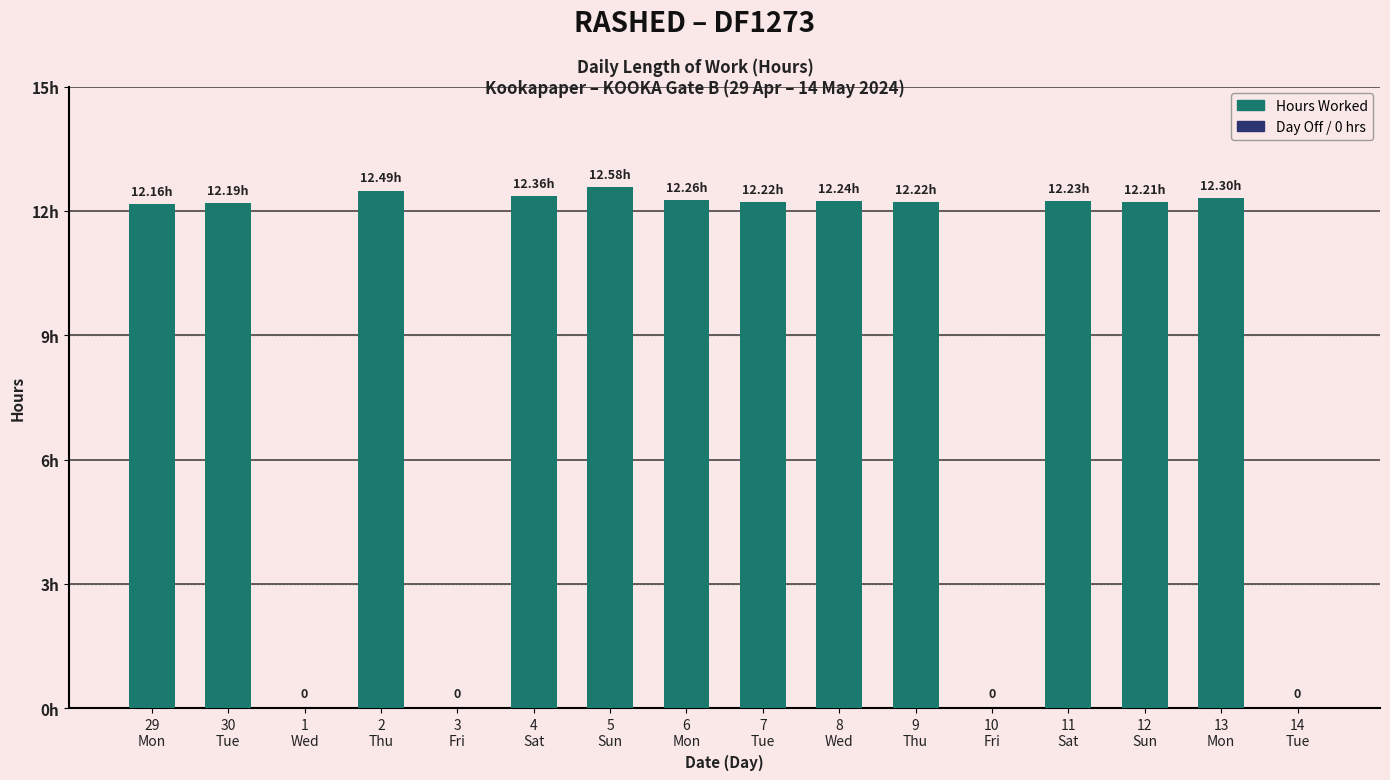

True or false: the data shows 21.7 at 5
Sun.

False